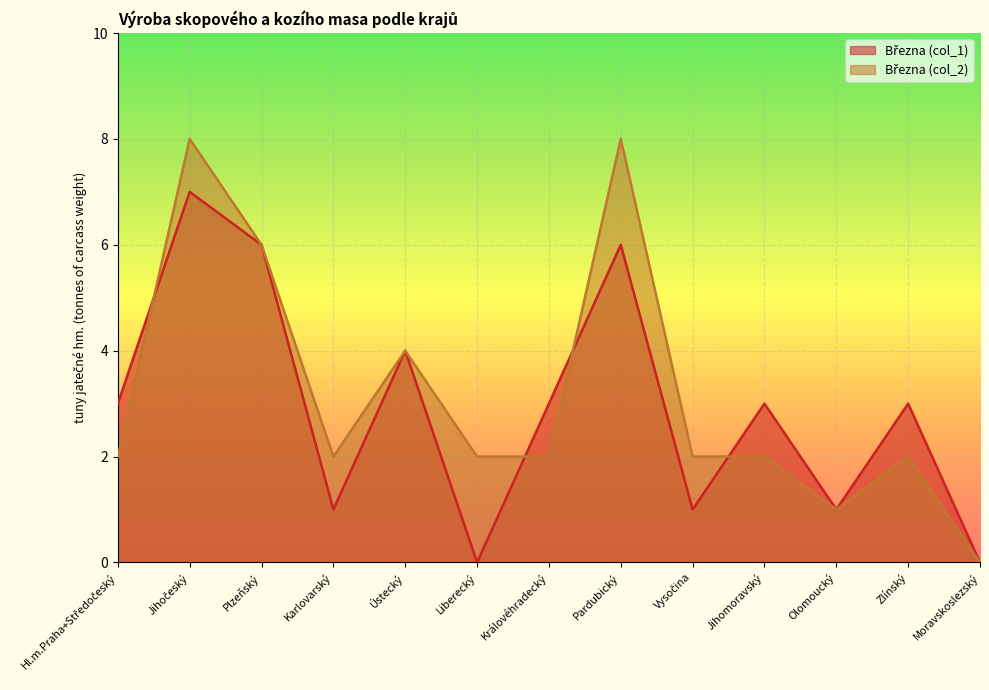

Which series has the largest range (max minus min)?

Března (col_2)